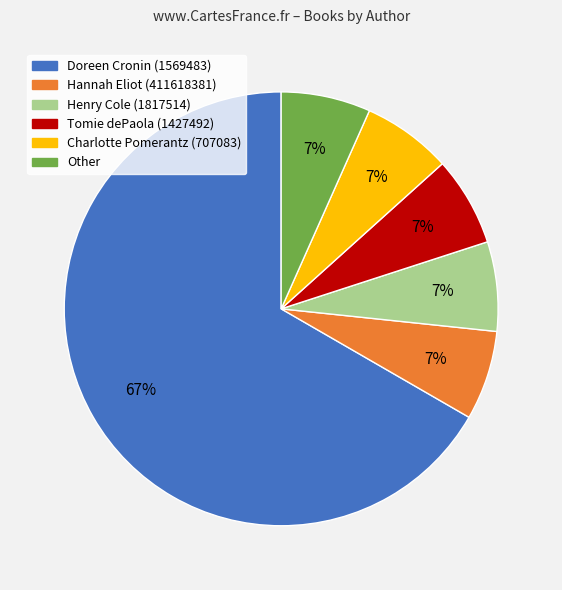

The Tomie dePaola (1427492) slice represents 7% of the pie. True or false?

True